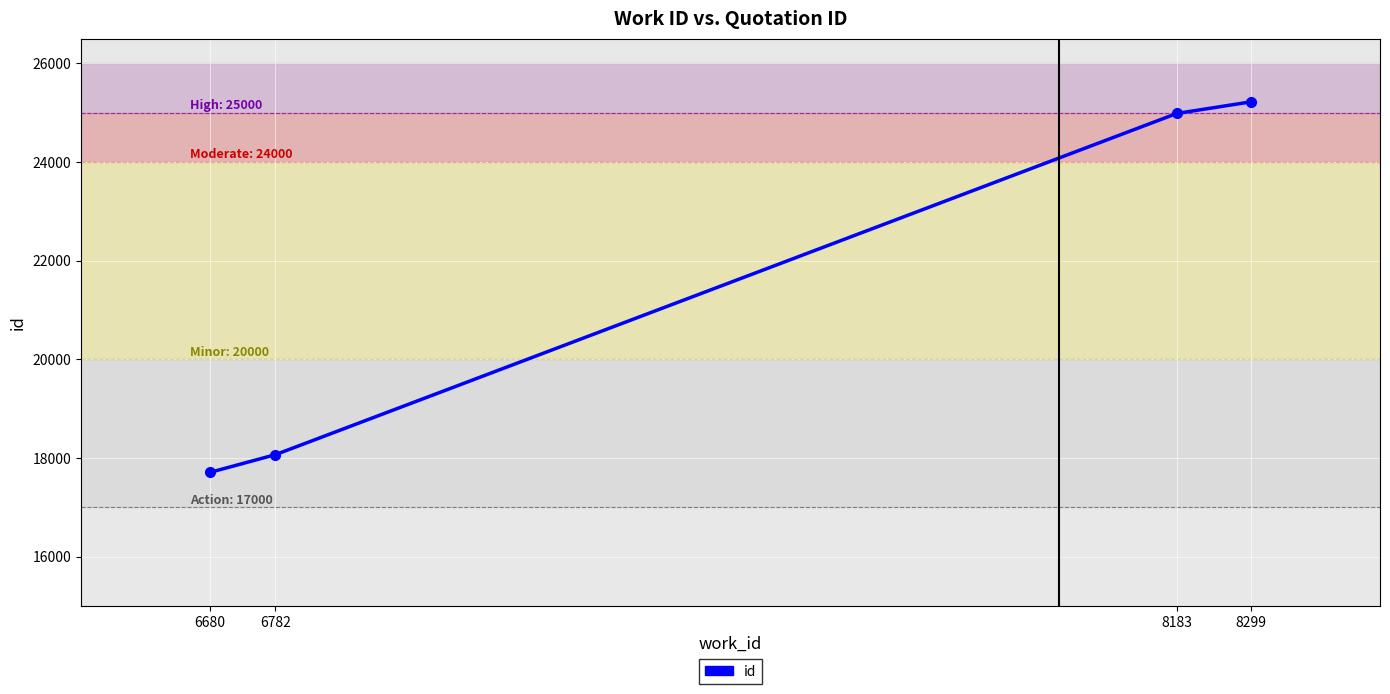

Count the number of data series in this chart.

2